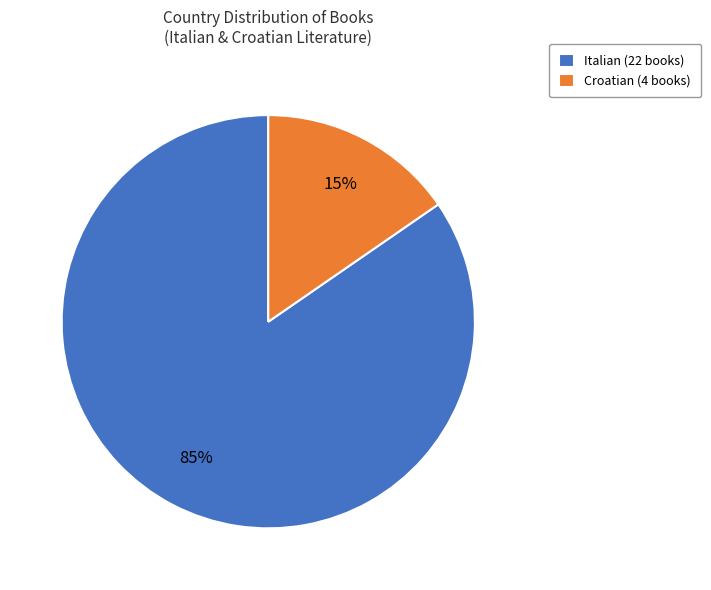

Which has a higher value, Italian or Croatian?

Italian